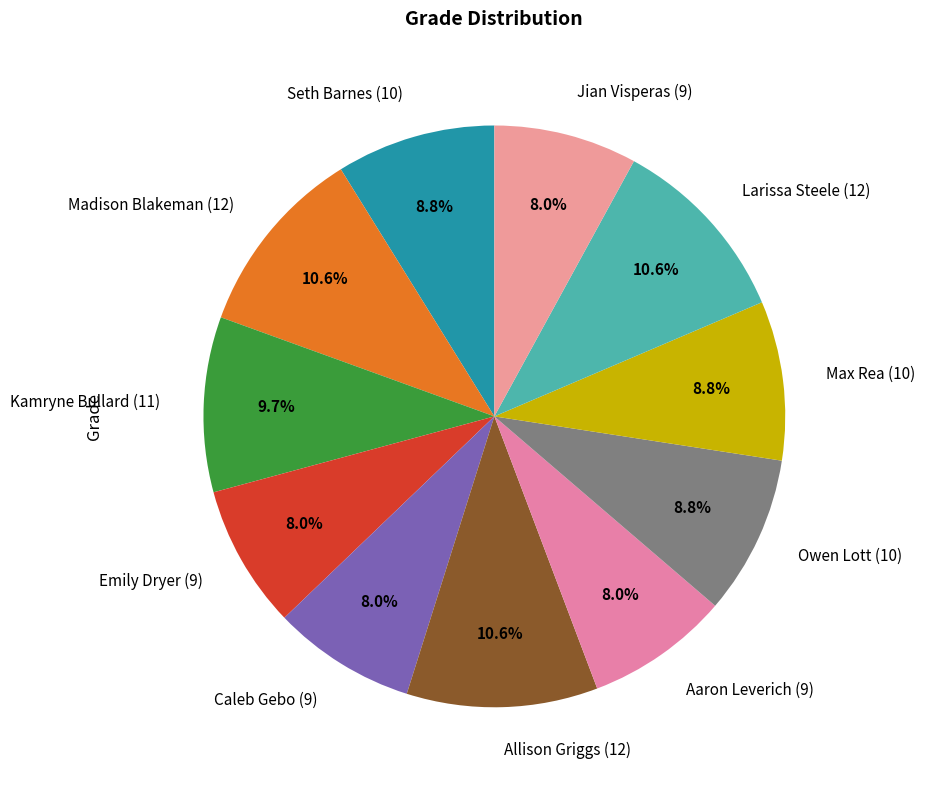

How many slices are in this pie chart?

11